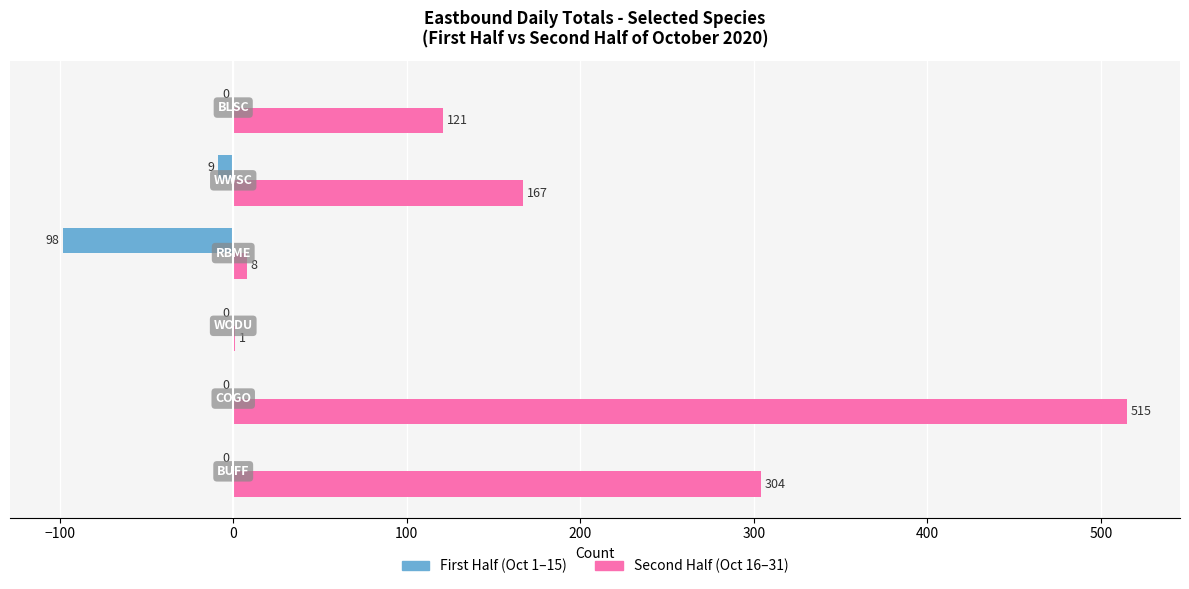

What is the greatest value displayed?

515